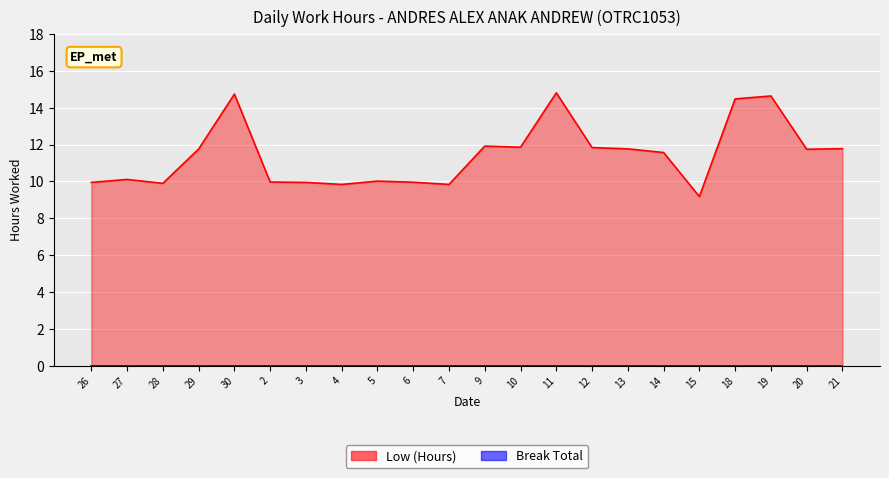

Approximately how many times larger is the value at 21 compared to 9?

1.0